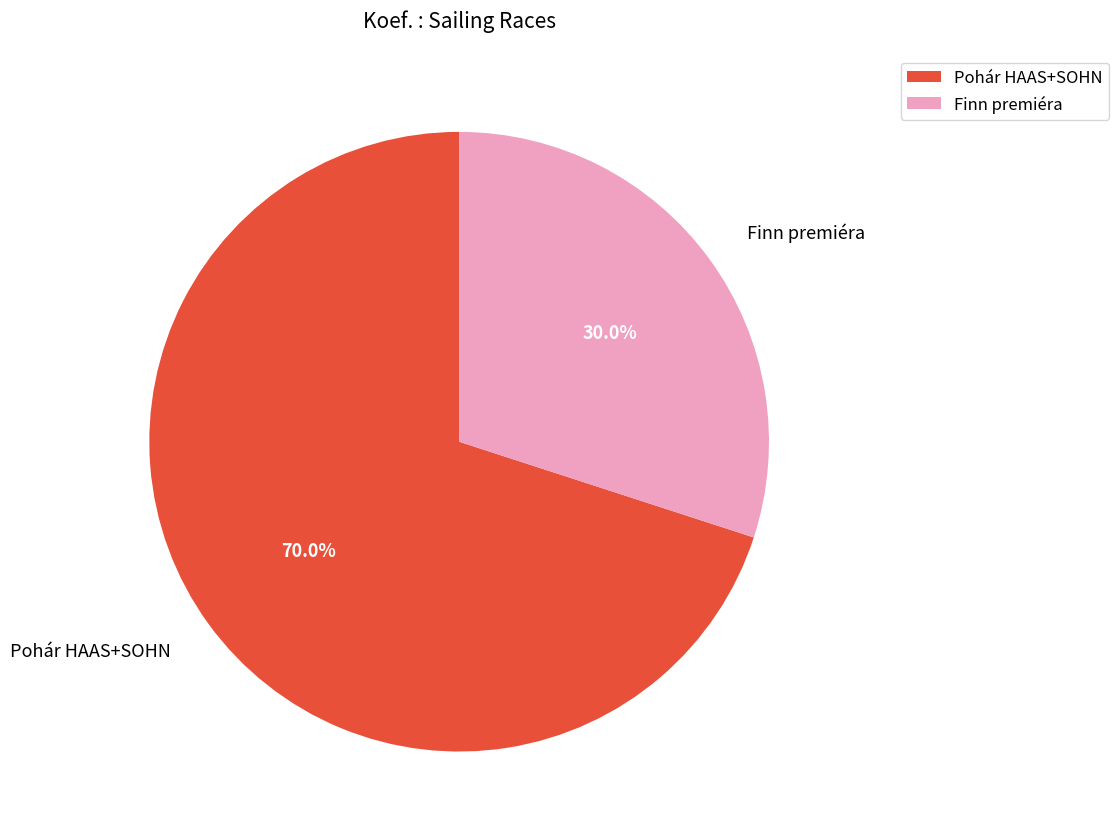

To the nearest percent, what is the average slice percentage?

50%